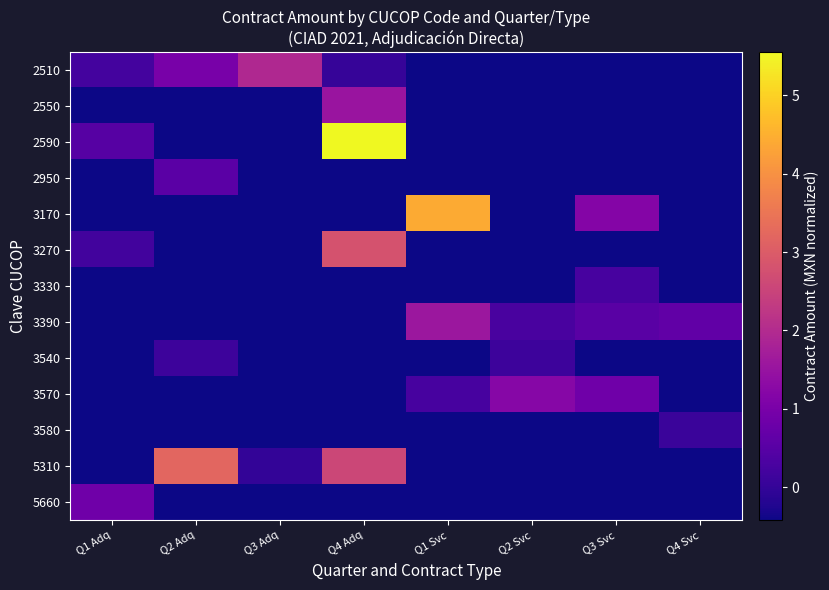

What is the total value across all series at Q3 Adq?

-2.7